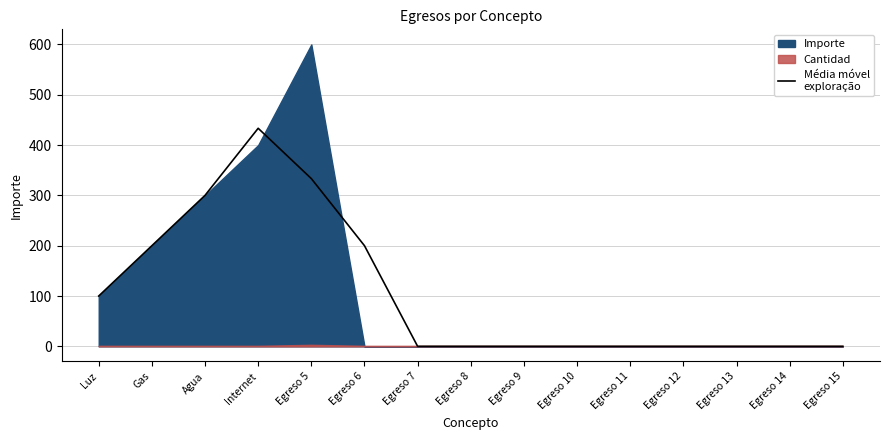

How many points are higher than both their immediate neighbors (excluding endpoints)?

1